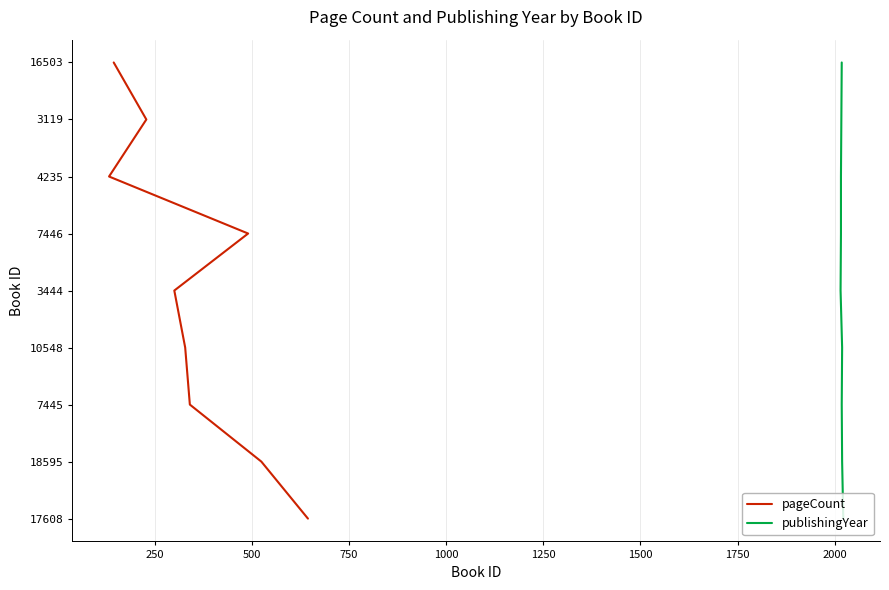

True or false: publishingYear has more than 2 points higher than both neighbors.

False